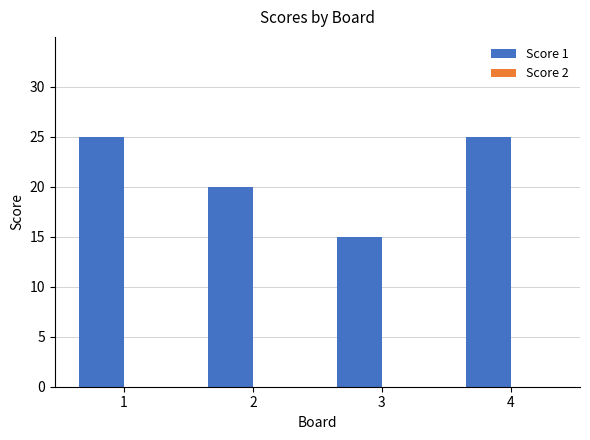

What is the value of the 4th bar from the left?

25